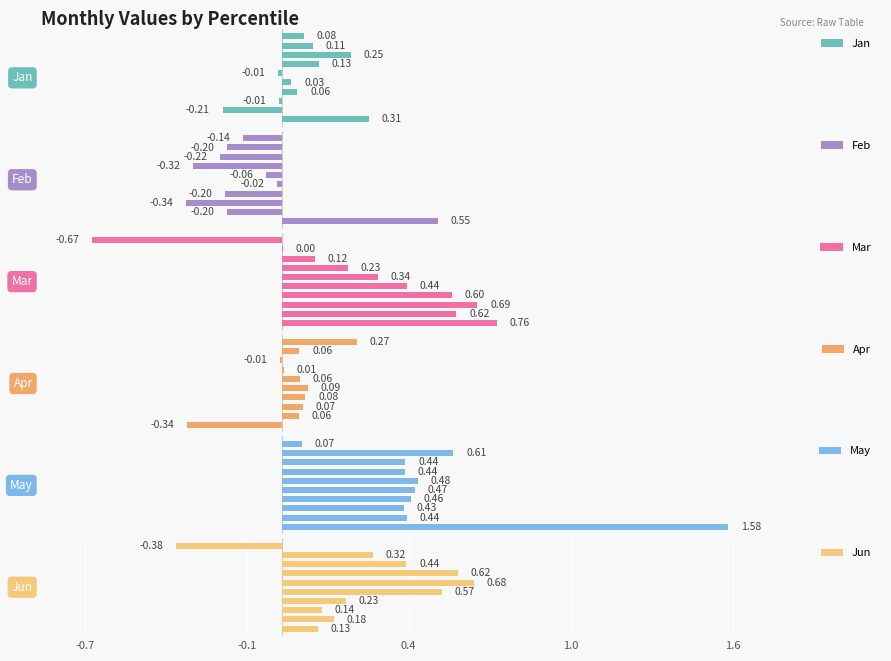

What is the minimum value for Mar?

-0.7